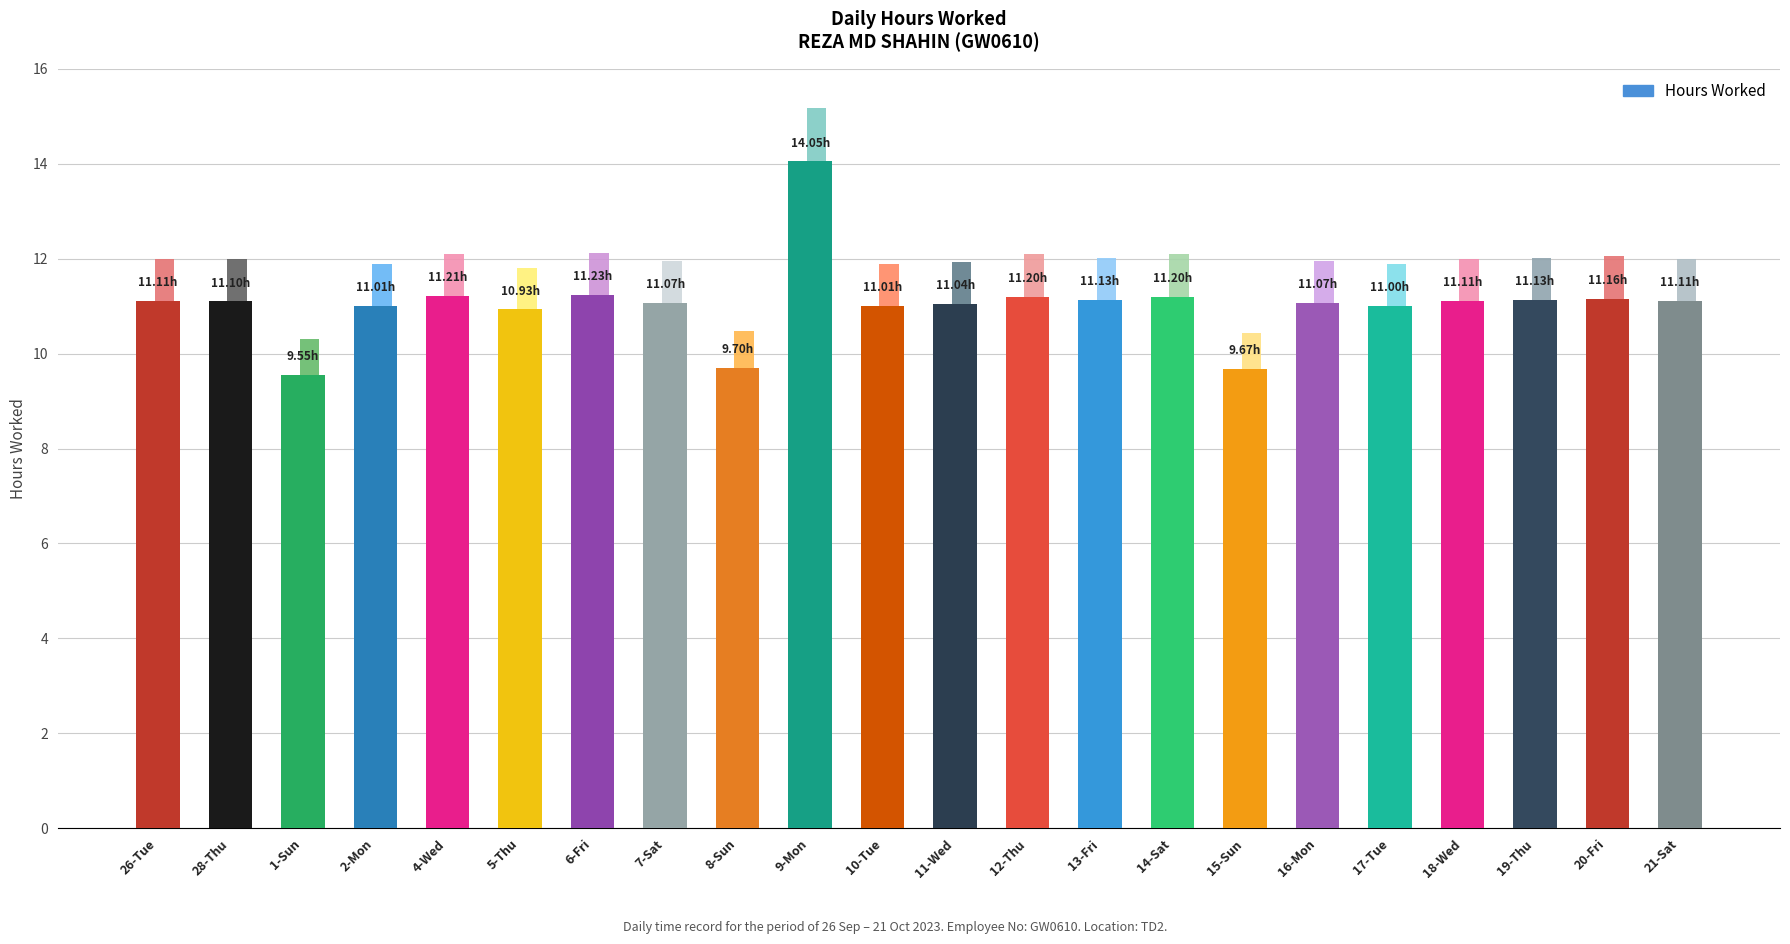

What is the greatest value displayed?

14.1